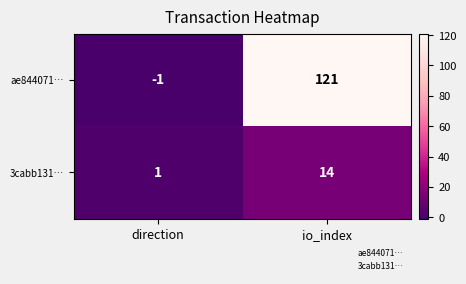

Which series has the largest total across all categories?

ae844071…